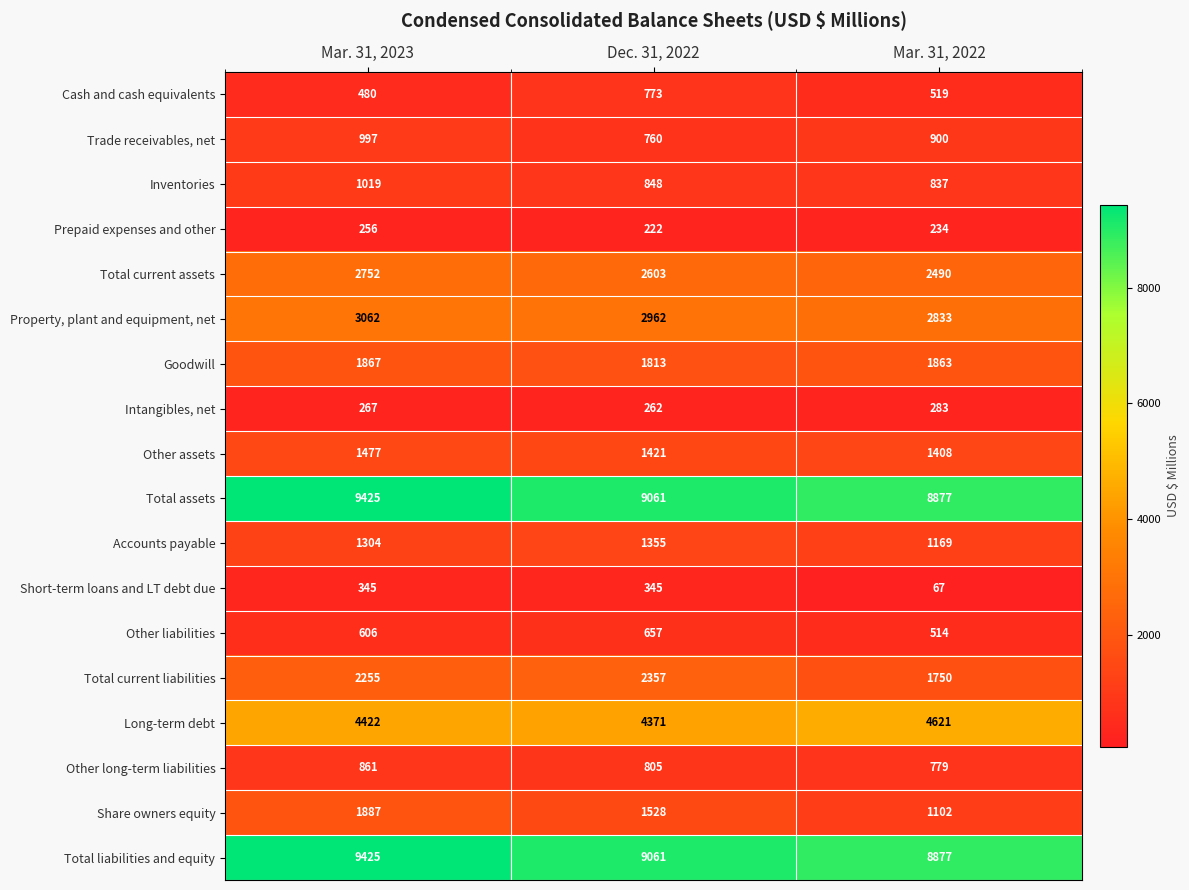

What is the total value across all series at Mar. 31, 2022?

39123